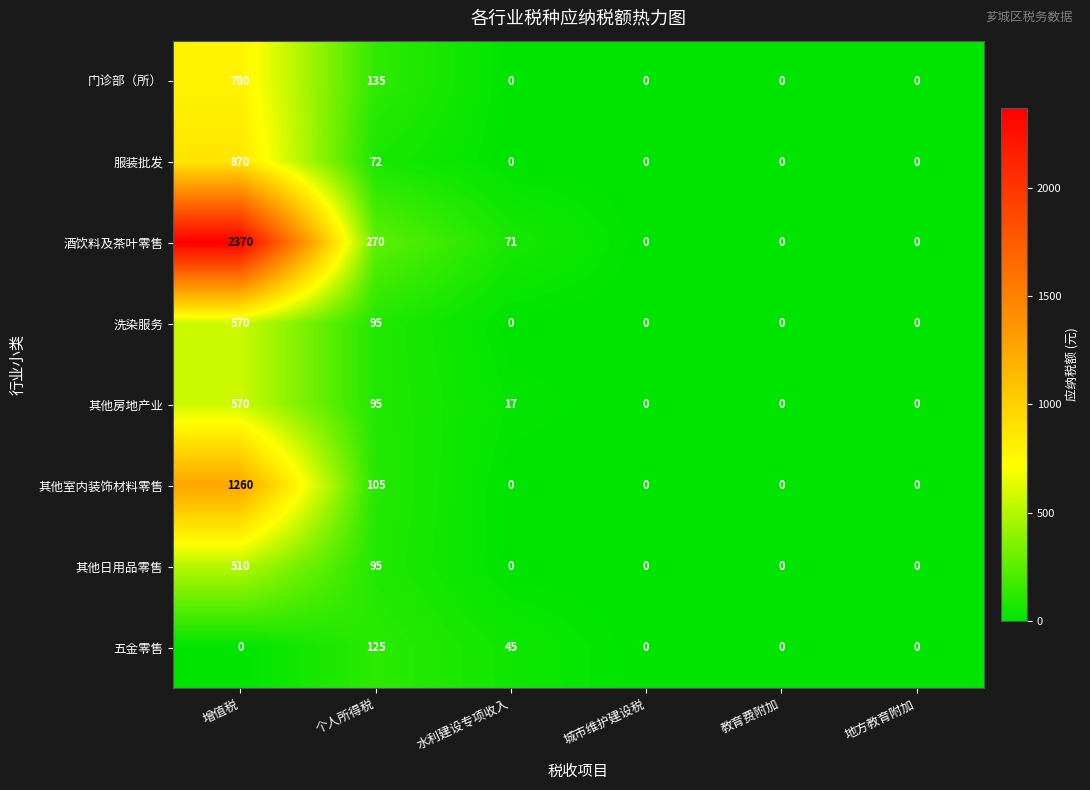

What is the sum of the 酒饮料及茶叶零售 values at 地方教育附加 and 水利建设专项收入?

71